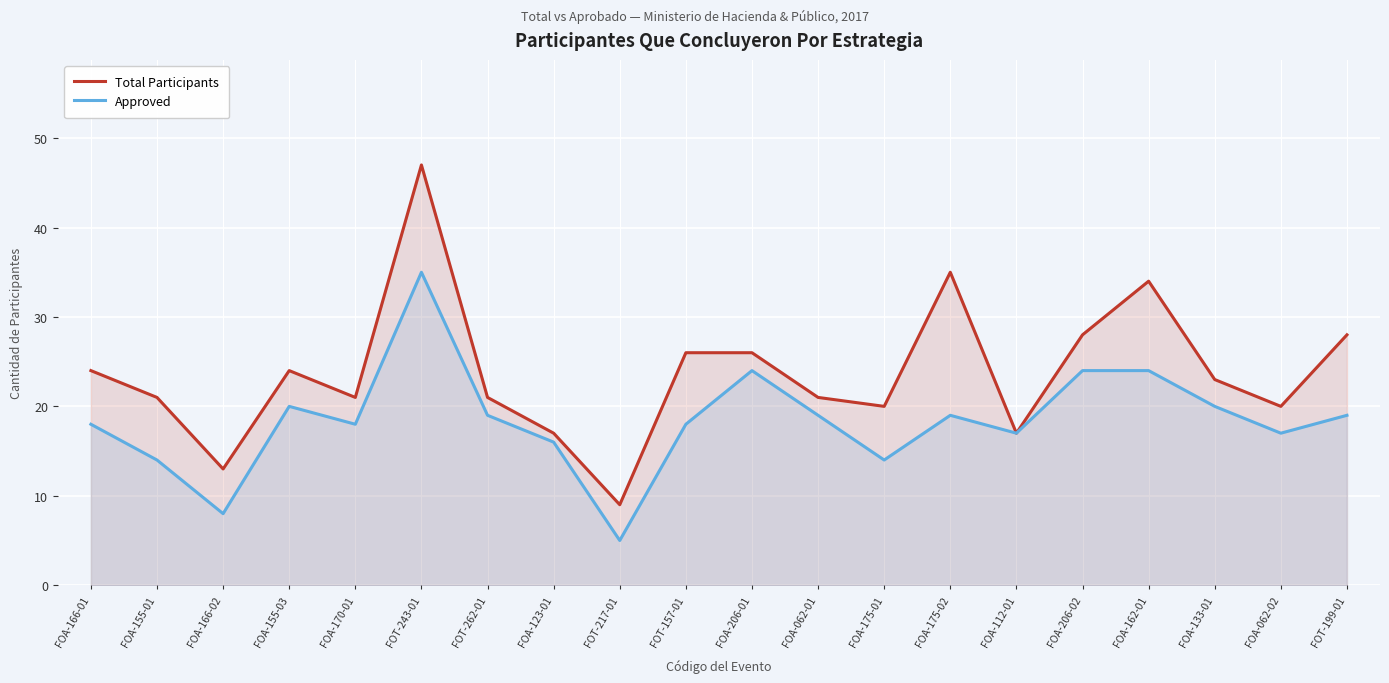

What is the total value across all series at FOA-166-02?

21